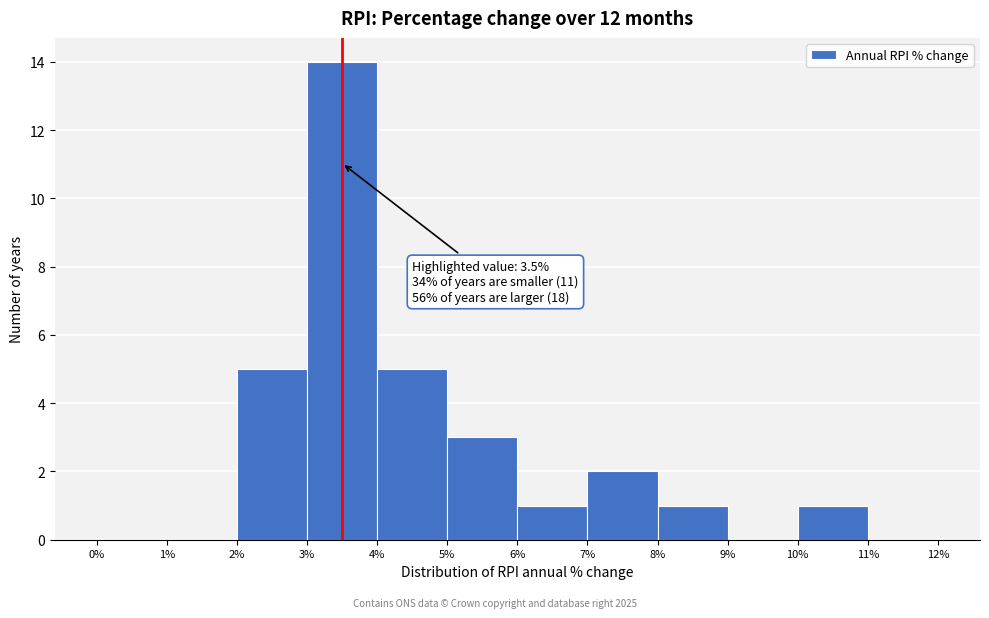

Over which range of the x-axis is the bar tallest?

3% to 4%